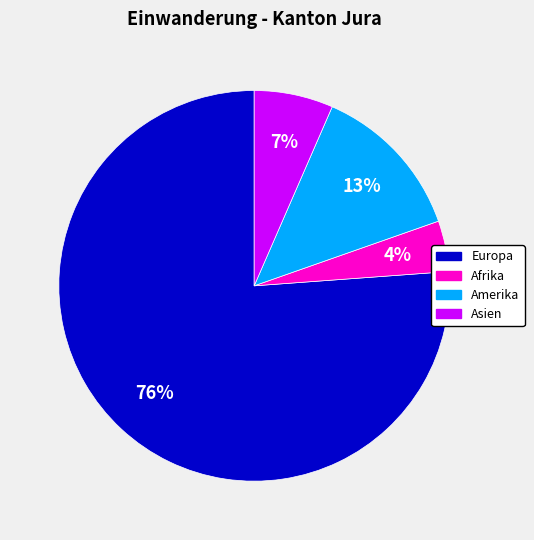

To the nearest percent, what is the difference between the largest and smallest slice percentages?

72%